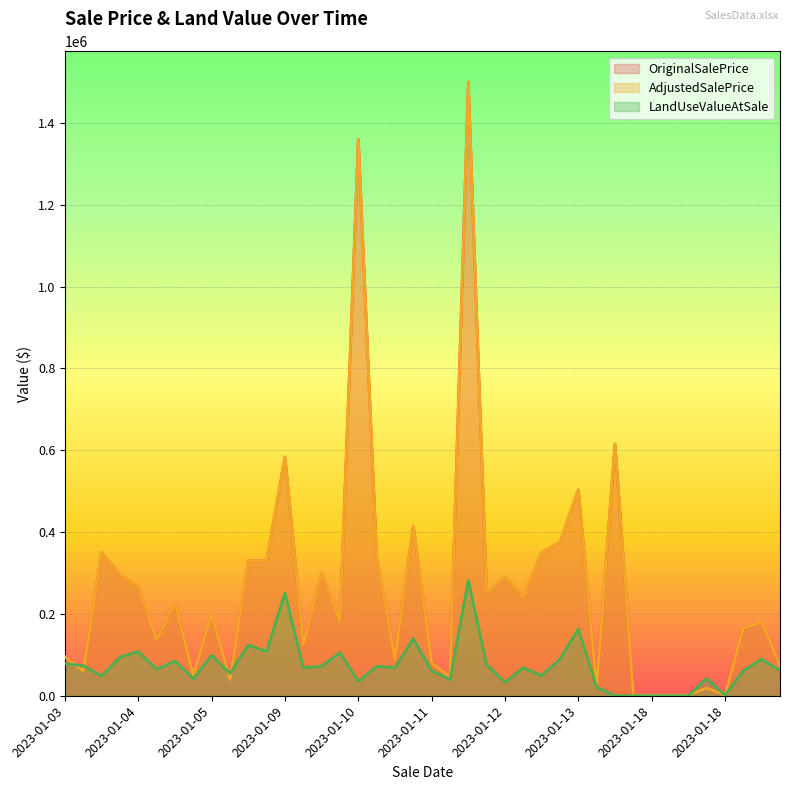

In OriginalSalePrice, how many points are higher than both neighbors (excluding endpoints)?

13